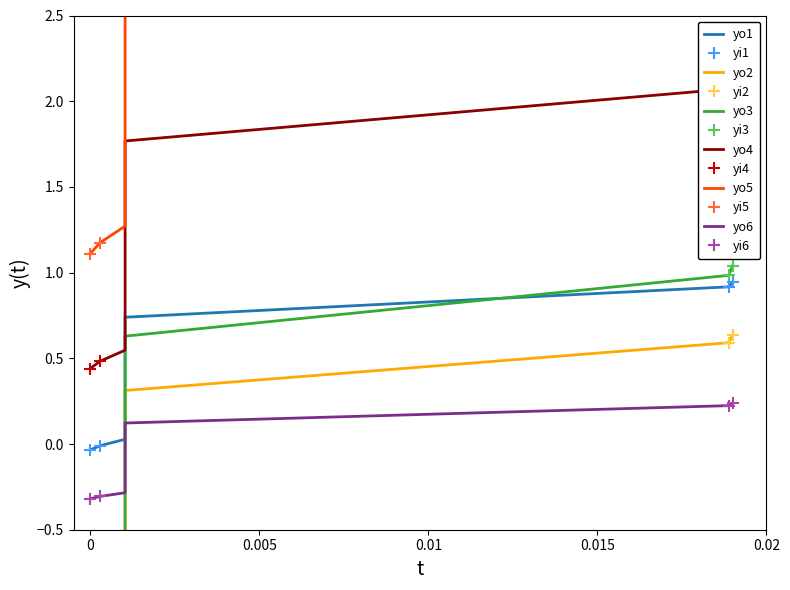

Is it true that the value at 4762 is -1.2?

False